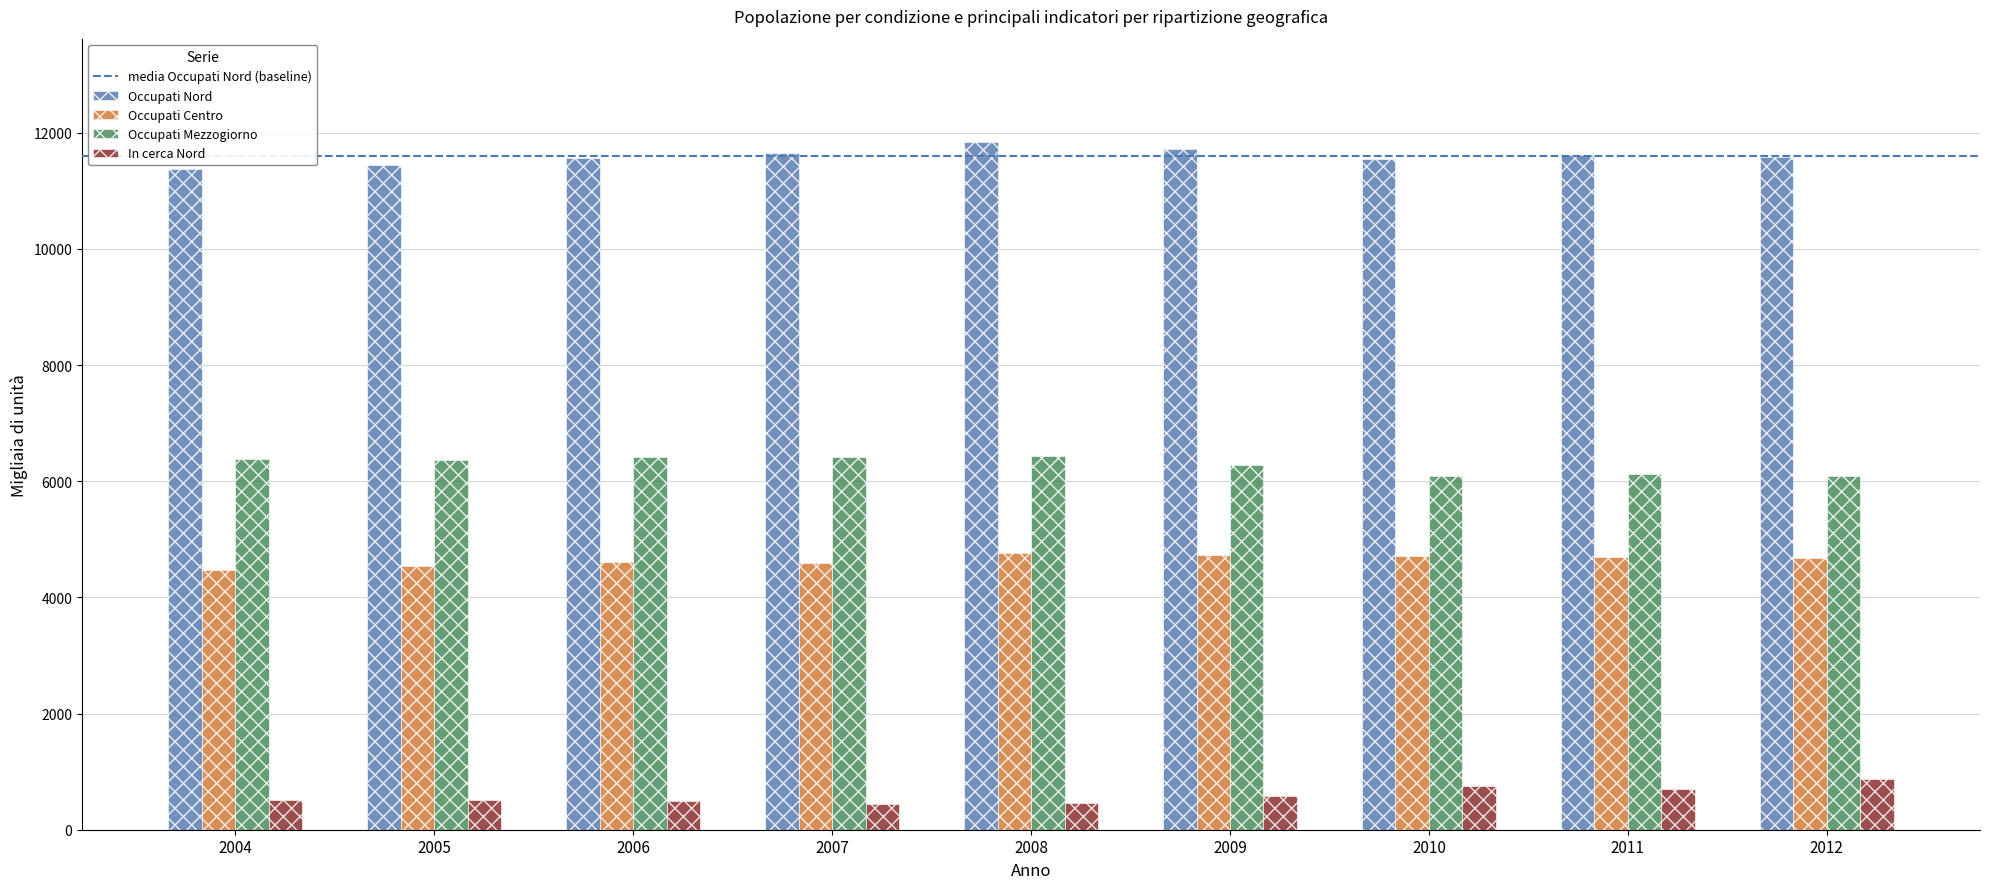

Rank the series at 2007 from highest to lowest value.

Occupati Nord, Occupati Mezzogiorno, Occupati Centro, In cerca Nord